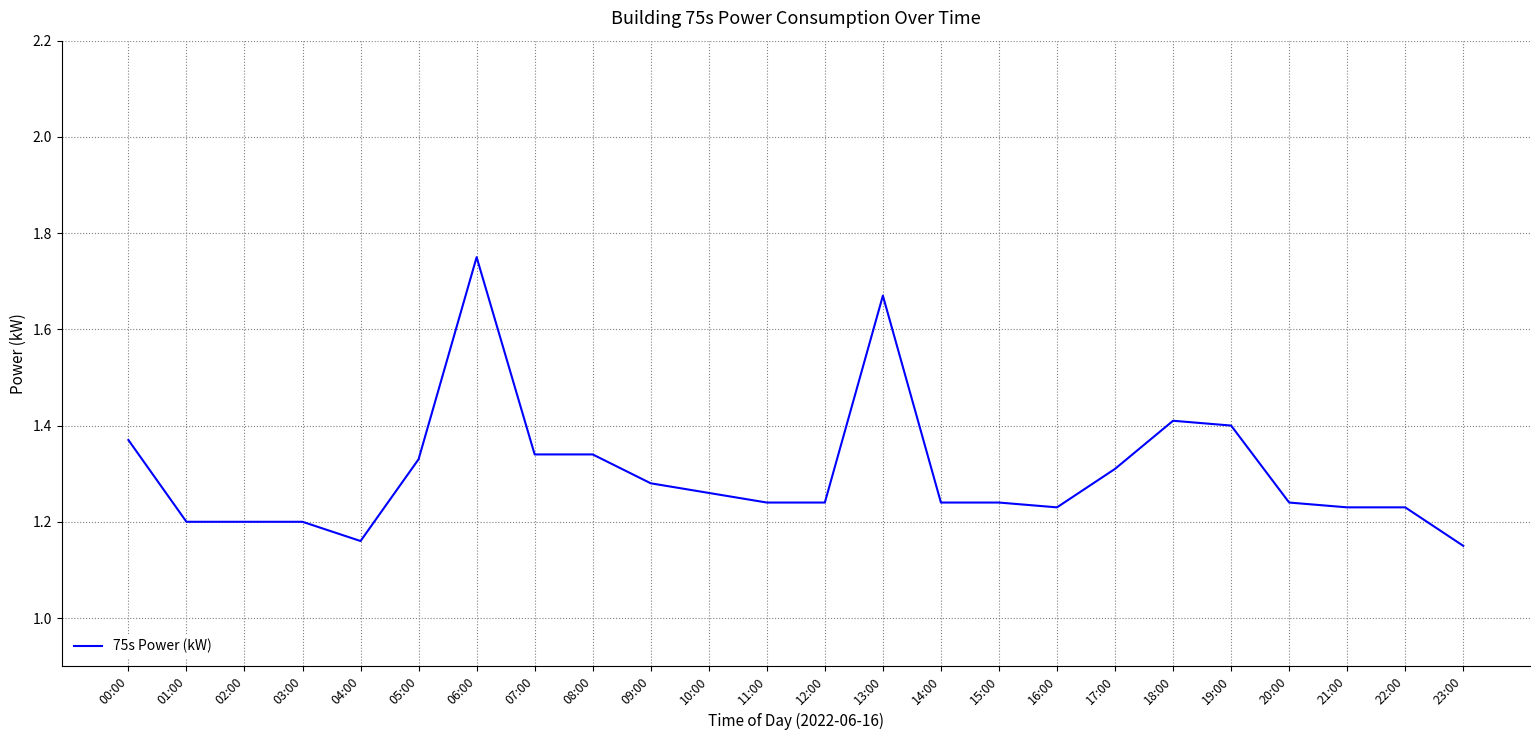

True or false: there are more than 2 points higher than both neighbors.

True